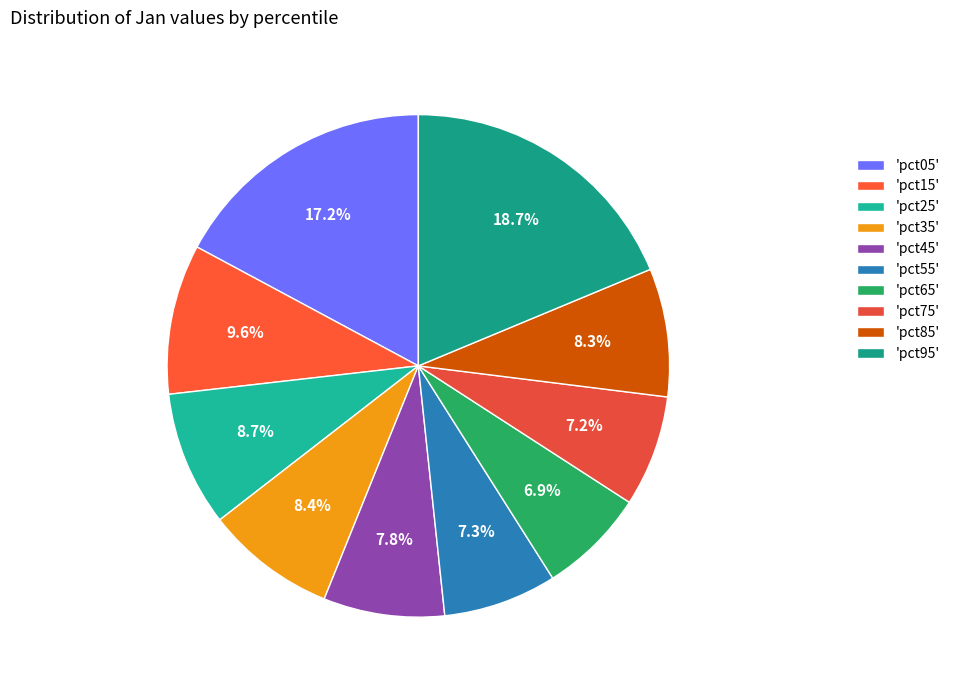

Which category has the smallest portion of the pie?

pct65